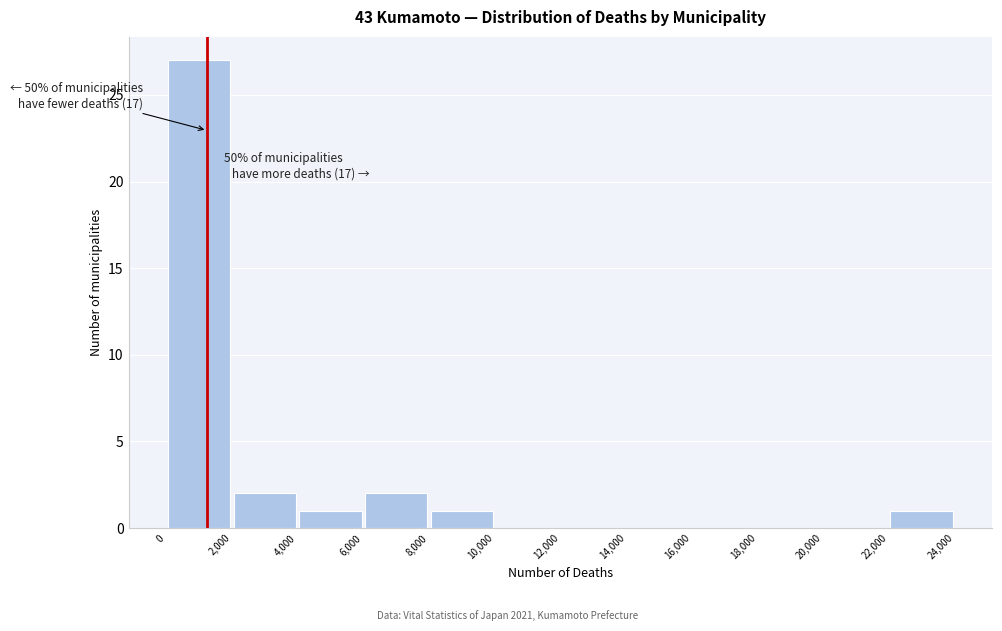

Which range on the x-axis has the tallest bar?

0 to 2,000